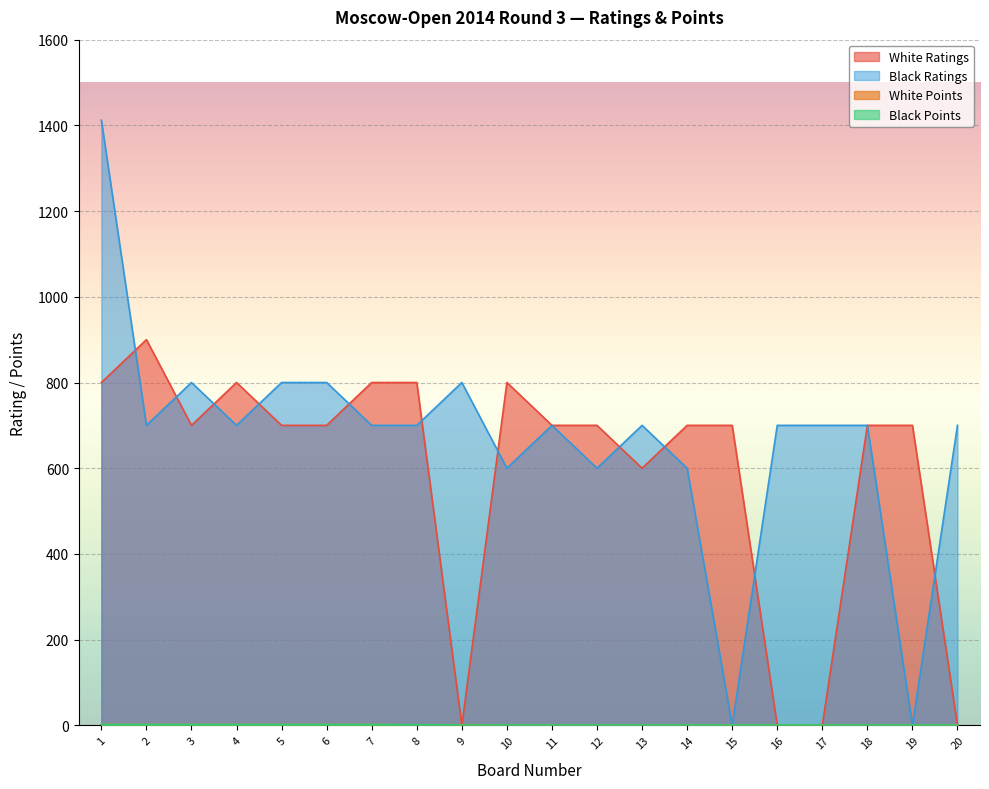

After their last crossing, which series has the higher values: Black Points or White Points?

White Points